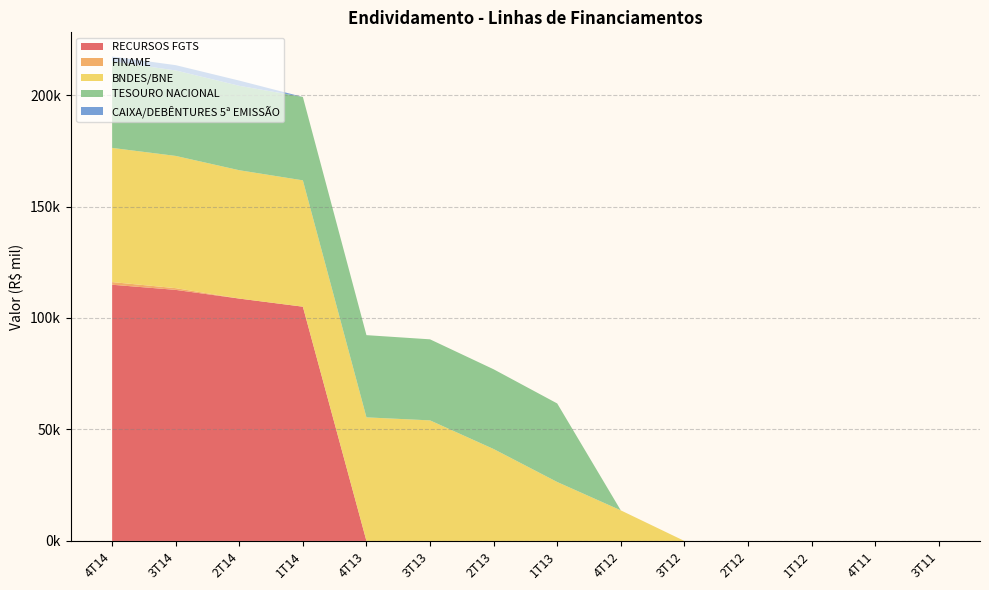

Reading left to right, extract all data points from this chart.

RECURSOS FGTS: 114916.0	112607.9	108705.0	105070.0	0.0	0.0	0.0	0.0	0.0	0.0	0.0	0.0	0.0	0.0
FINAME: 1188.0	772.0	0.0	0.0	0.0	0.0	0.0	0.0	0.0	0.0	0.0	0.0	0.0	0.0
BNDES/BNE: 60187.0	59316.0	57570.0	56671.0	55432.0	54074.0	41227.0	26437.0	13720.0	0.0	0.0	0.0	0.0	0.0
TESOURO NACIONAL: 38801.0	38337.0	37869.0	37392.0	36875.0	36354.0	35768.0	35235.0	0.0	0.0	0.0	0.0	0.0	0.0
CAIXA/DEBÊNTURES 5ª EMISSÃO: 2175.0	2371.0	2335.0	0.0	0.0	0.0	0.0	0.0	0.0	0.0	0.0	0.0	0.0	0.0